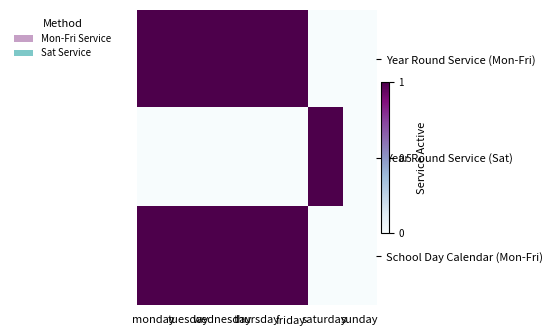

Which category has the lowest value across all series?

saturday